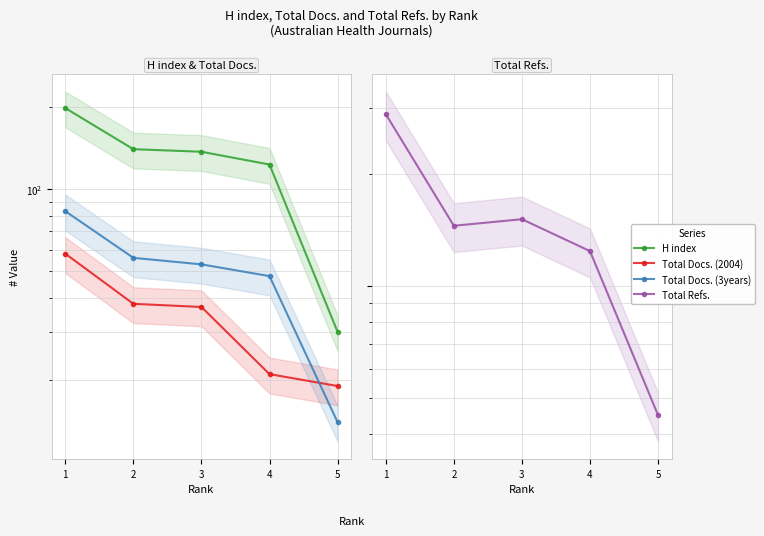

The Total Docs. (2004) series shows 13 at 5. True or false?

False